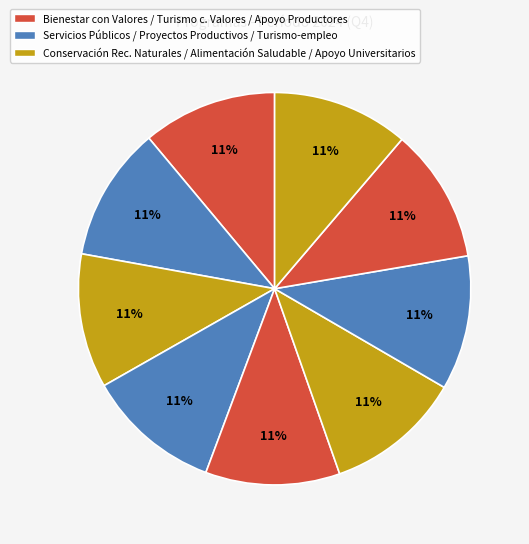

Count the number of slices in the pie.

9